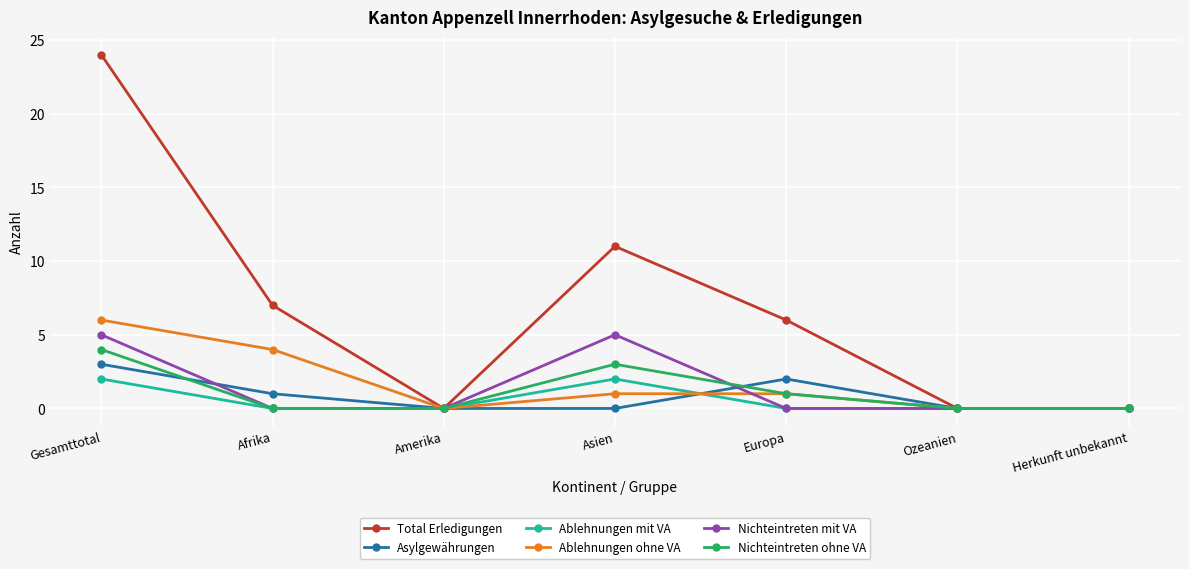

How many Ablehnungen ohne VA values are between 0 and 4?

6